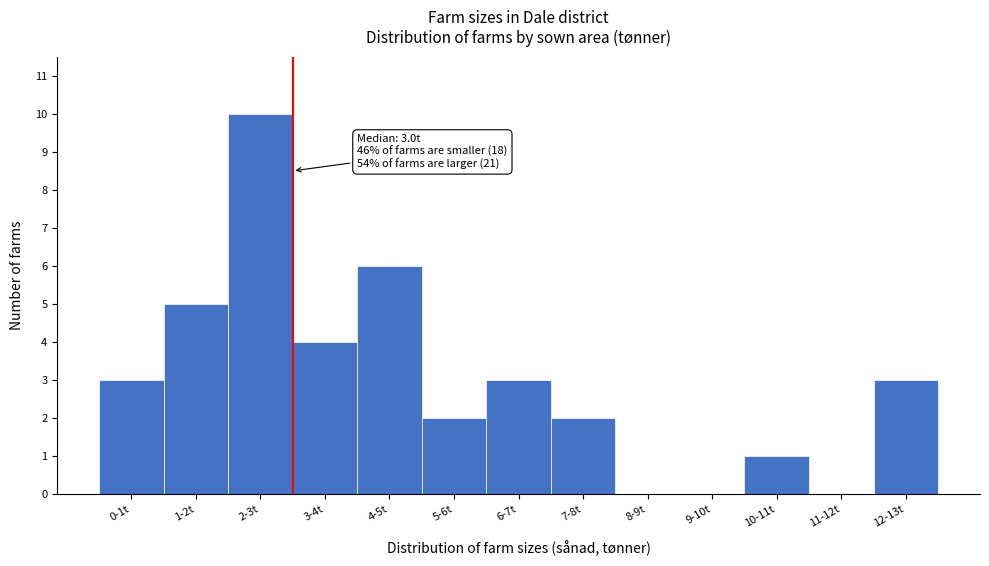

Reading left to right, list all the values displayed in this chart.

0-1t=3	1-2t=5	2-3t=10	3-4t=4	4-5t=6	5-6t=2	6-7t=3	7-8t=2	8-9t=0	9-10t=0	10-11t=1	11-12t=0	12-13t=3